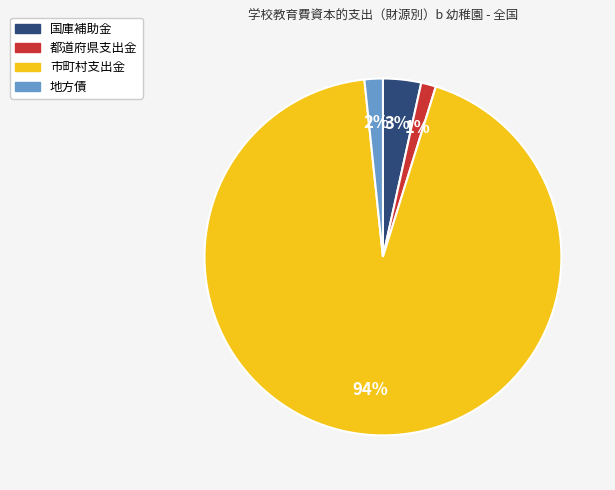

Which category has the biggest portion of the pie?

市町村支出金